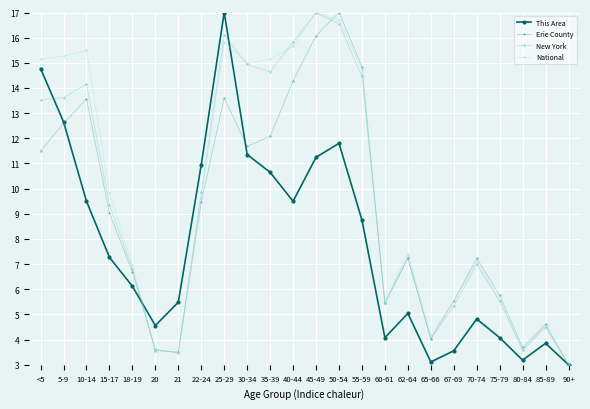

Where is Erie County nearest to the value 10?

22-24